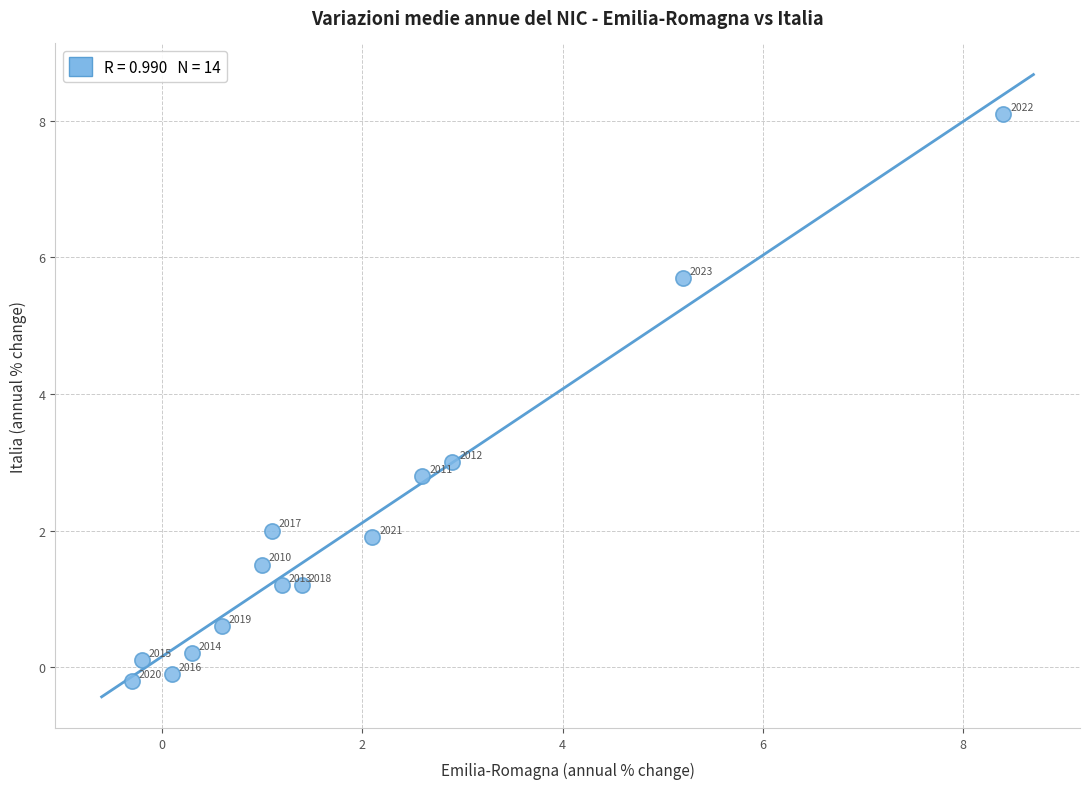

What is the range of Y values (max minus min)?

8.3